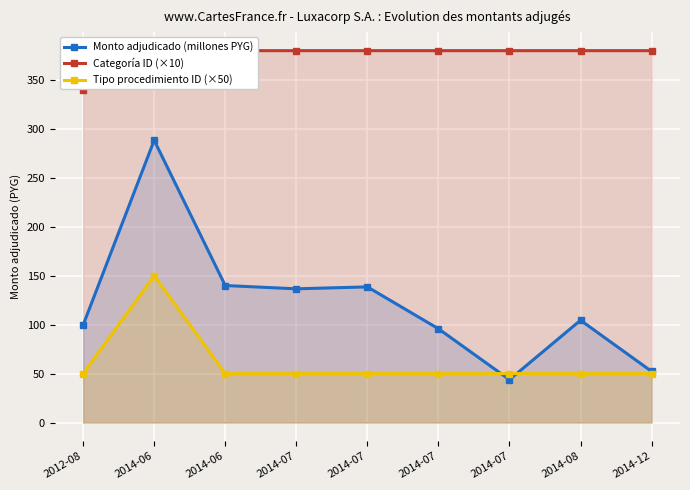

Is it true that Monto adjudicado (millones PYG) equals 104.5 at 2014-08?

True